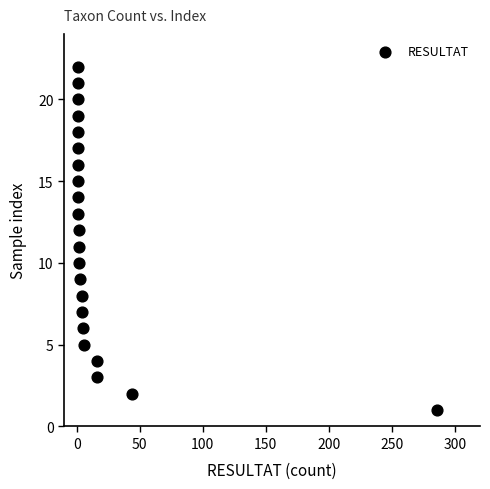

What is the range of X values (max minus min)?

285